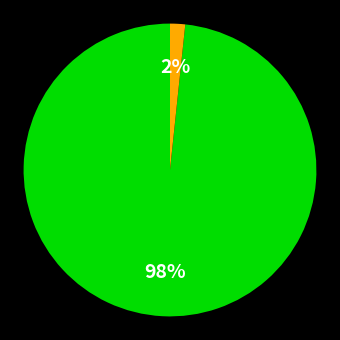

To the nearest percent, what is the average slice percentage?

50%